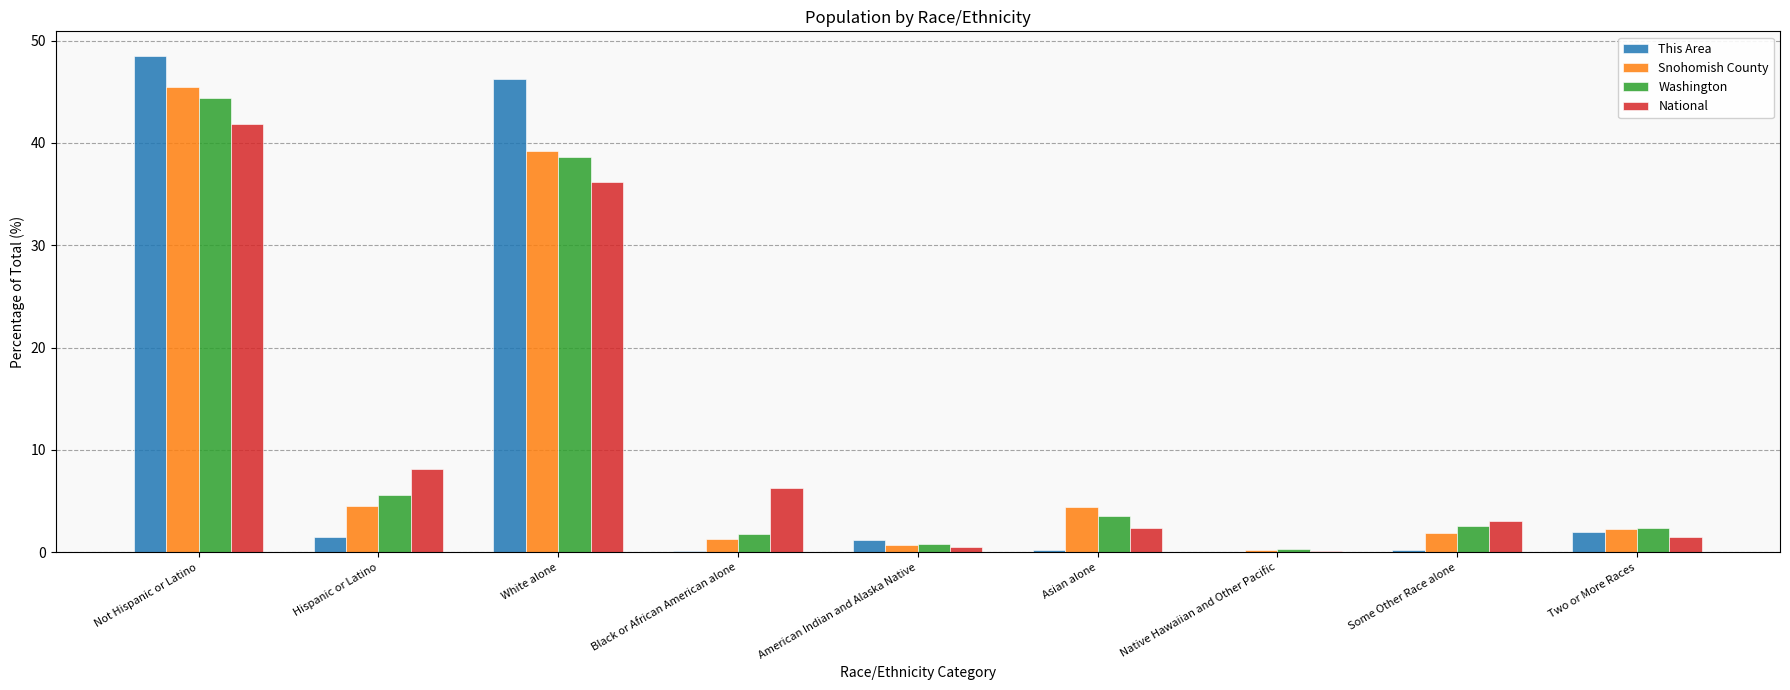

What is the maximum value for This Area?

48.5